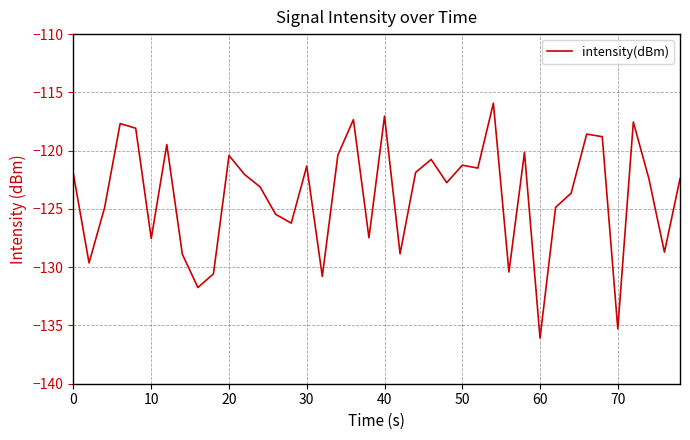

True or false: there are more than 1 points higher than both neighbors.

True